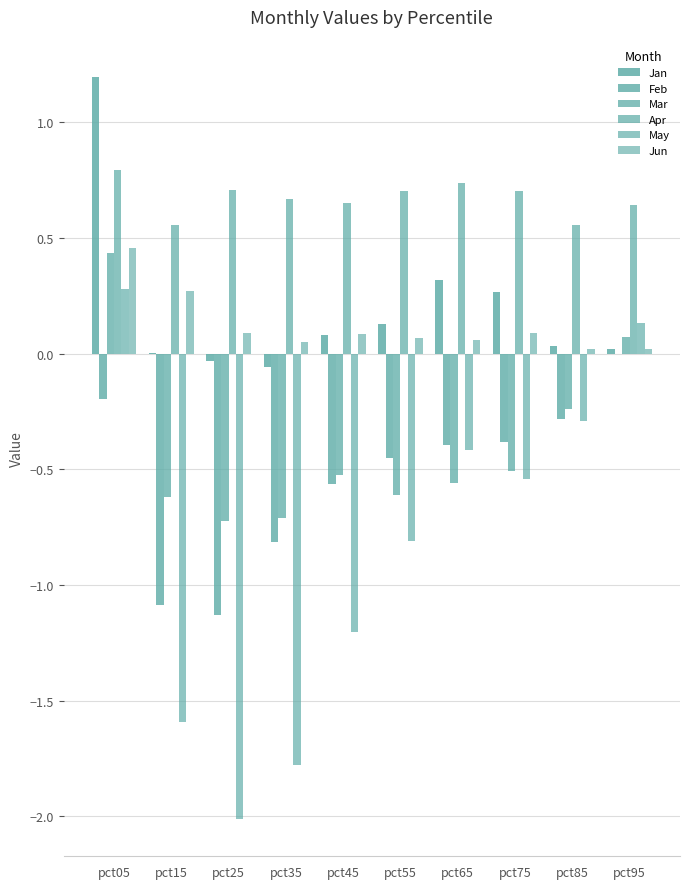

True or false: Mar has a value of -0.2 at pct85.

True